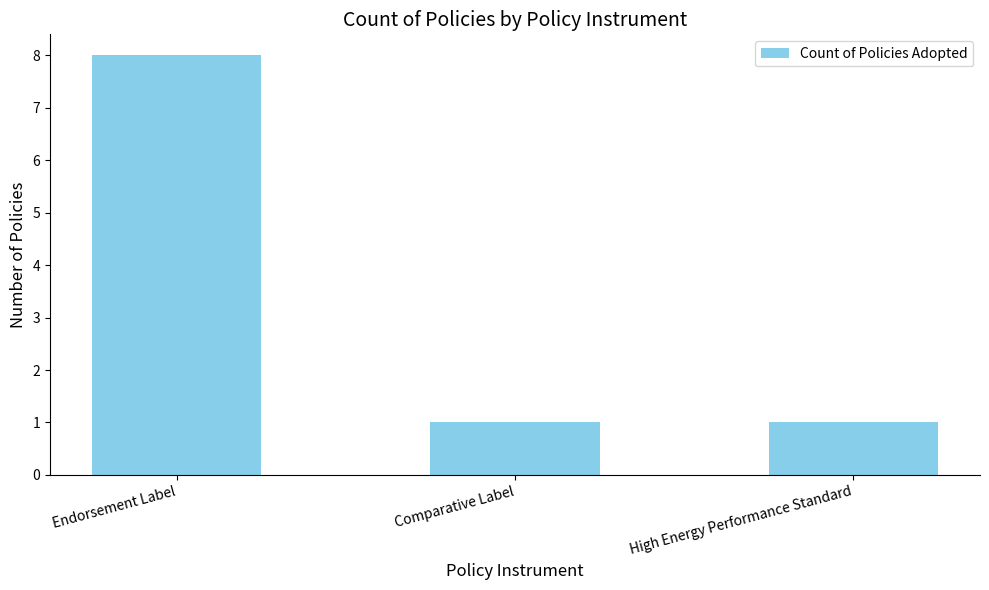

The value at High Energy Performance Standard is 0. True or false?

False